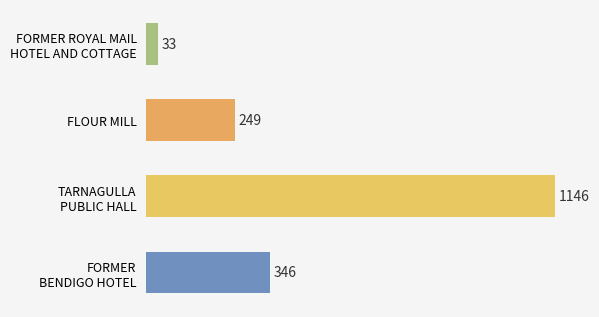

List the labels in order of value, smallest first.

FORMER ROYAL MAIL
HOTEL AND COTTAGE, FLOUR MILL, FORMER
BENDIGO HOTEL, TARNAGULLA
PUBLIC HALL